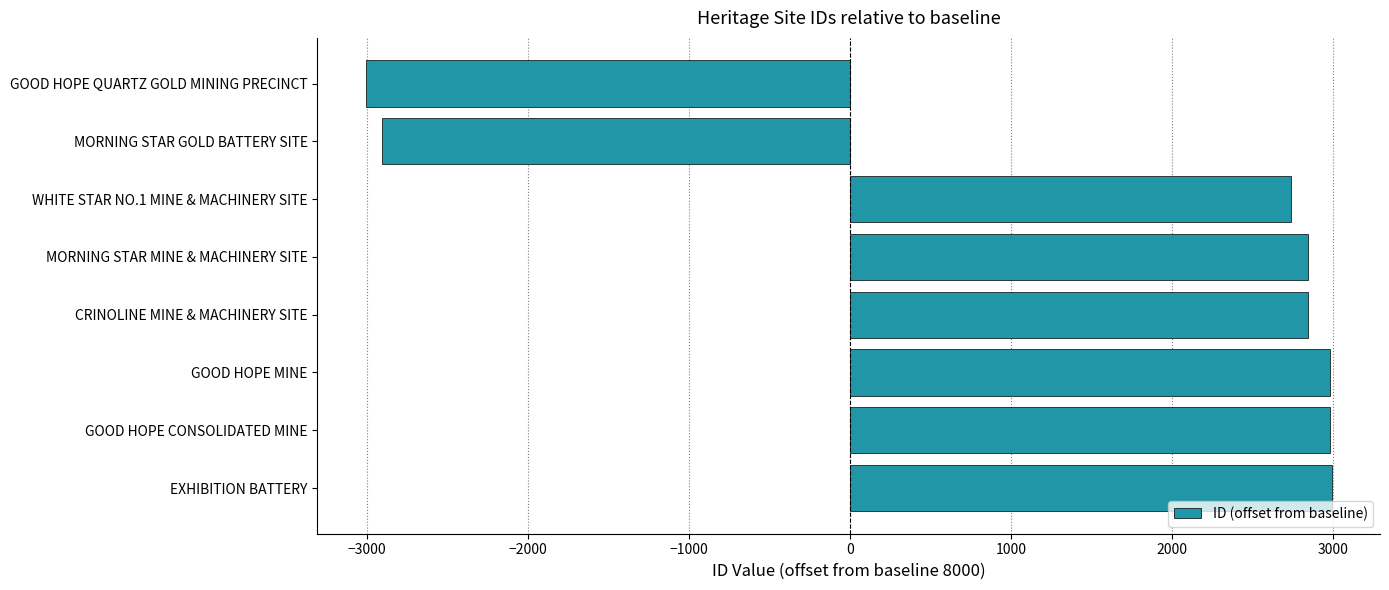

What is the difference between the second highest and second lowest values?

5890